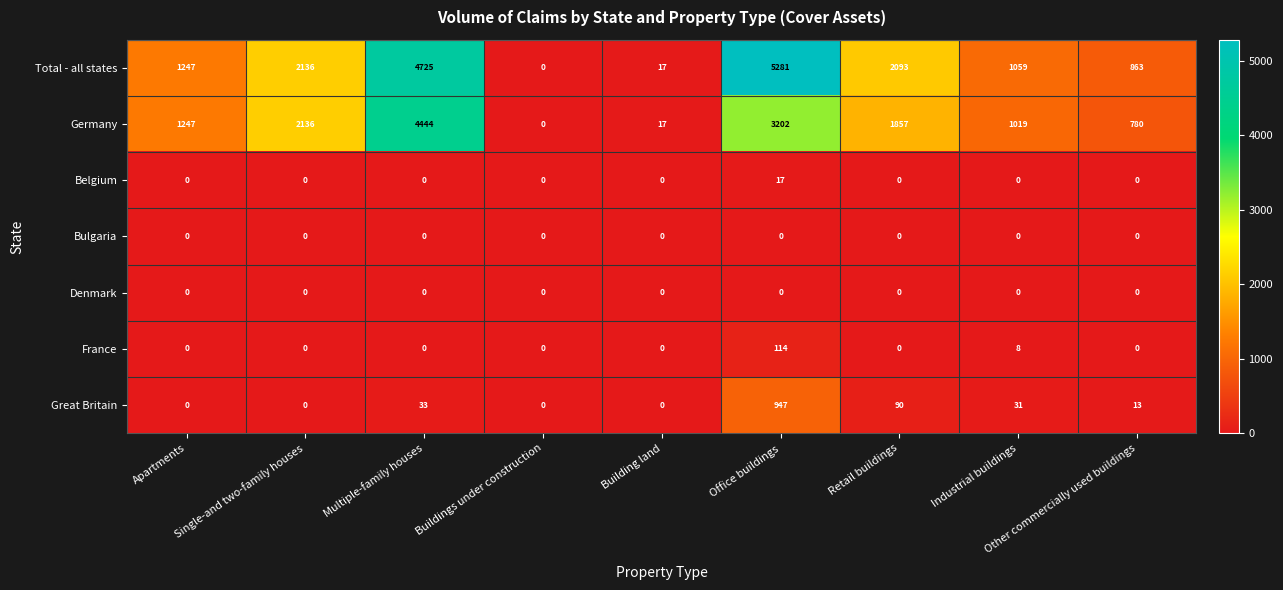

Which category has the lowest value in the Total - all states series?

Buildings under construction